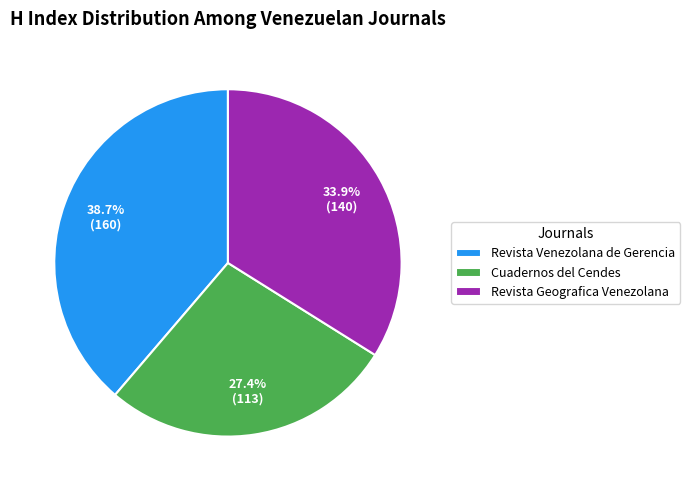

Rank the categories by value from highest to lowest.

Revista Venezolana de Gerencia, Revista Geografica Venezolana, Cuadernos del Cendes